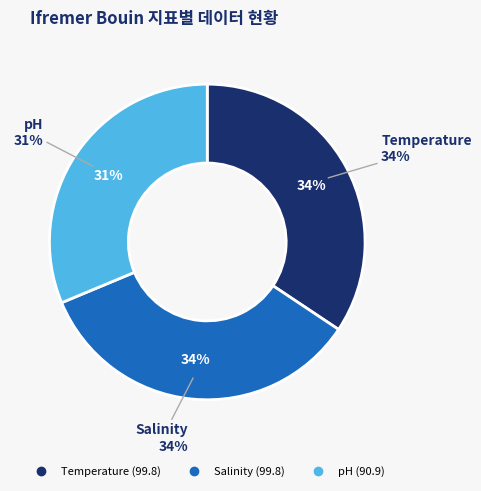

Between pH and Temperature, which is larger?

Temperature